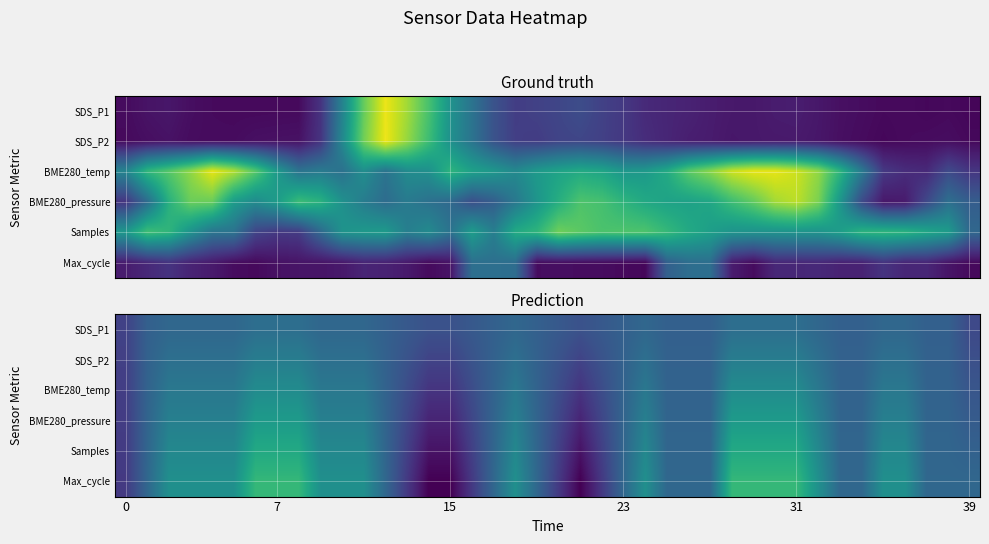

Which has a higher value, 29 or 13?

29